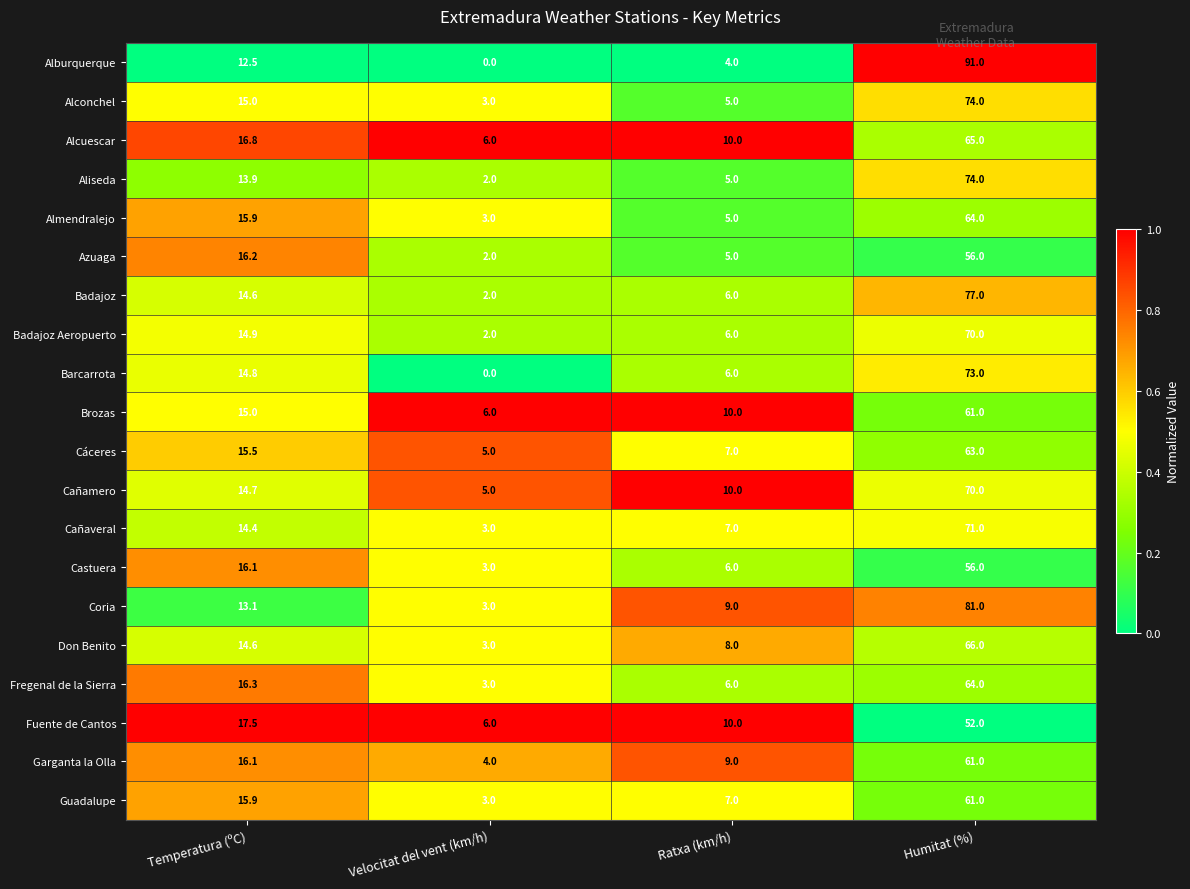

List the labels in order of Castuera value, smallest first.

Velocitat del vent (km/h), Ratxa (km/h), Temperatura (ºC), Humitat (%)